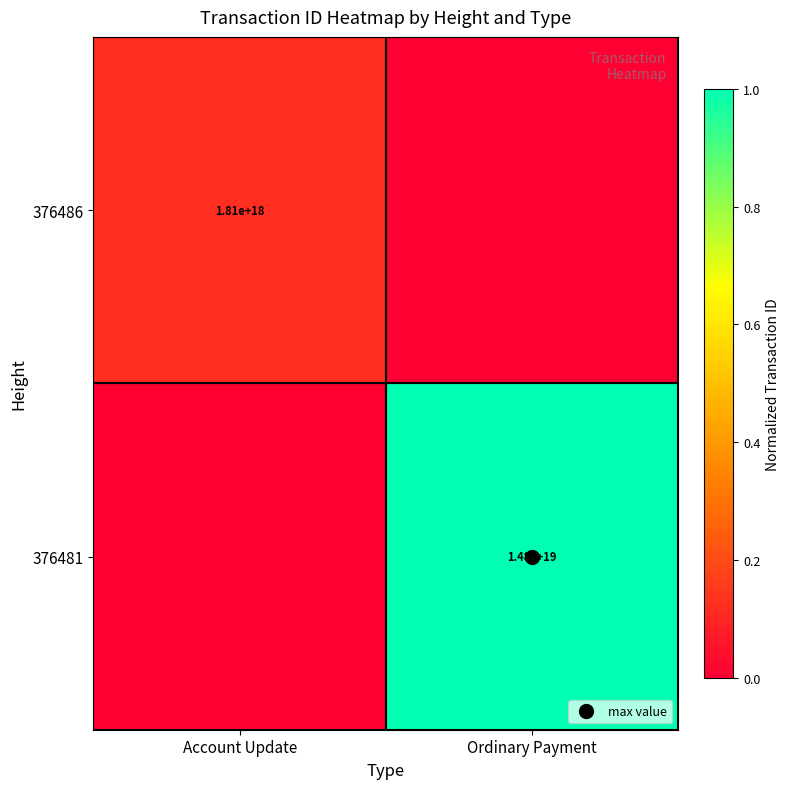

True or false: 376486 has a value of -0.0 at Ordinary Payment.

False